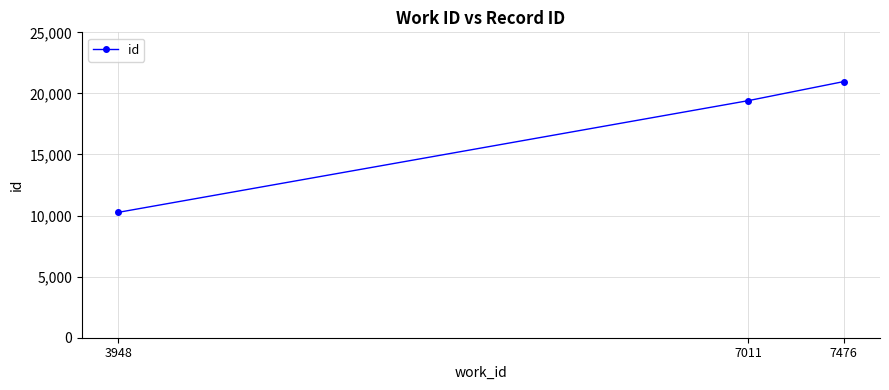

What is the greatest value displayed?

20969